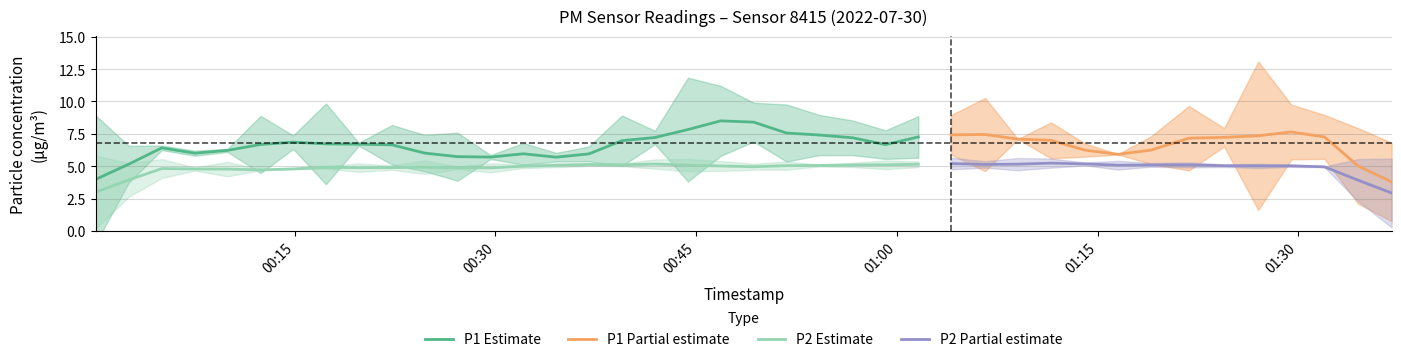

True or false: P1 and P2 intersect in this chart.

False